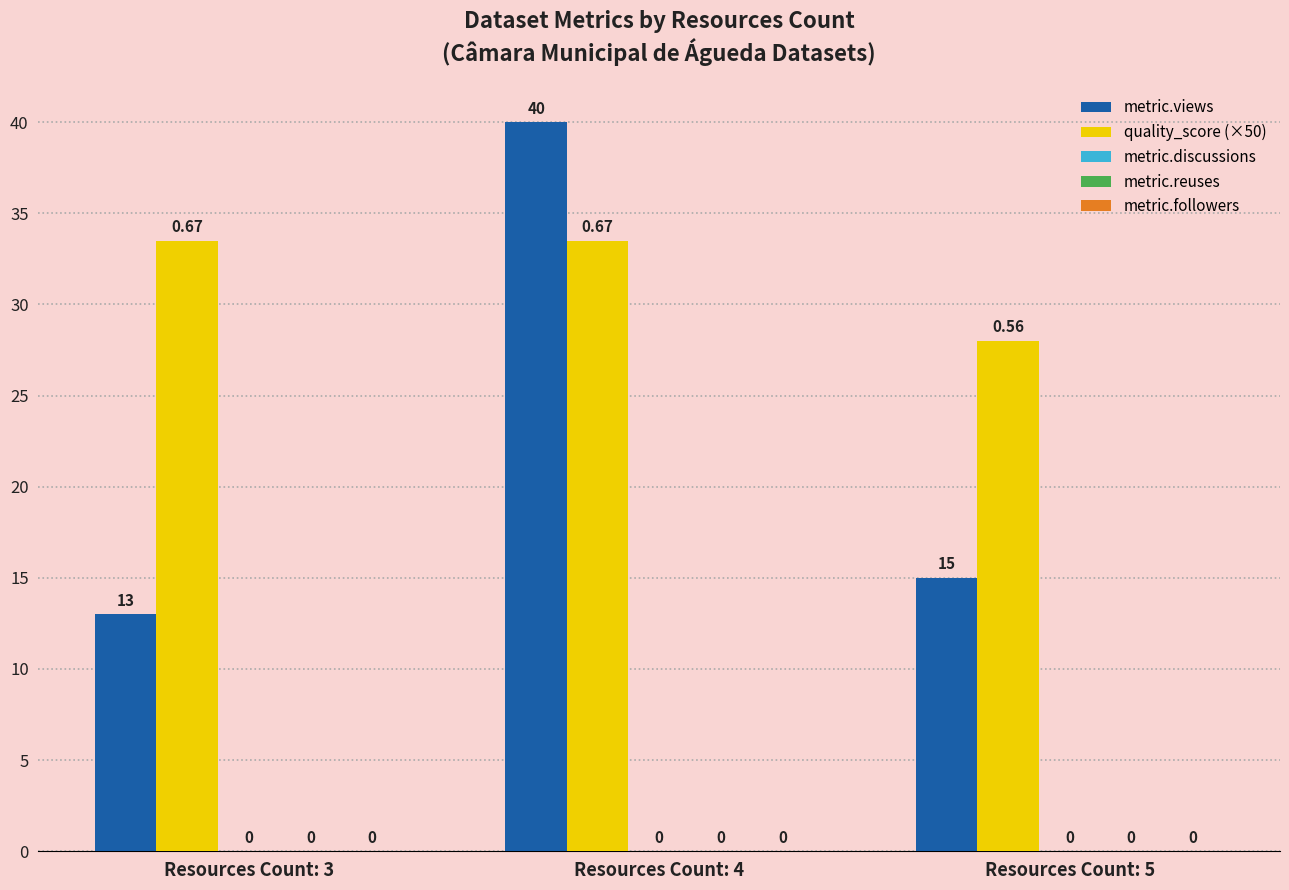

Reading left to right, what are all the values shown in this chart?

metric.views: 13.0	40.0	15.0
quality_score (×50): 33.5	33.5	28.0
metric.discussions: 0.0	0.0	0.0
metric.reuses: 0.0	0.0	0.0
metric.followers: 0.0	0.0	0.0